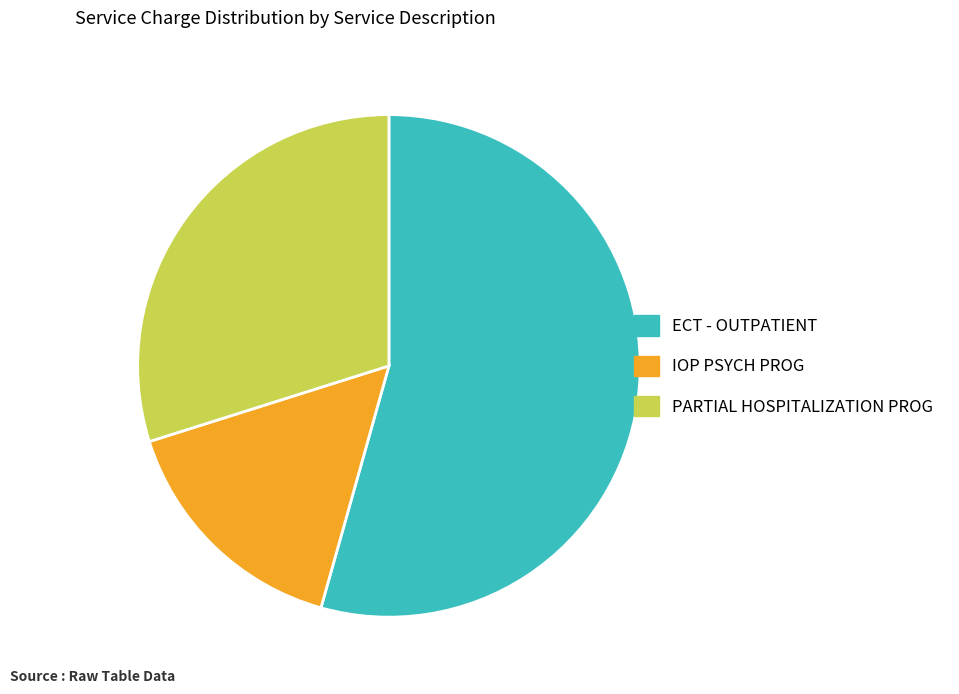

Rank the categories by value from lowest to highest.

IOP PSYCH PROG, PARTIAL HOSPITALIZATION PROG, ECT - OUTPATIENT